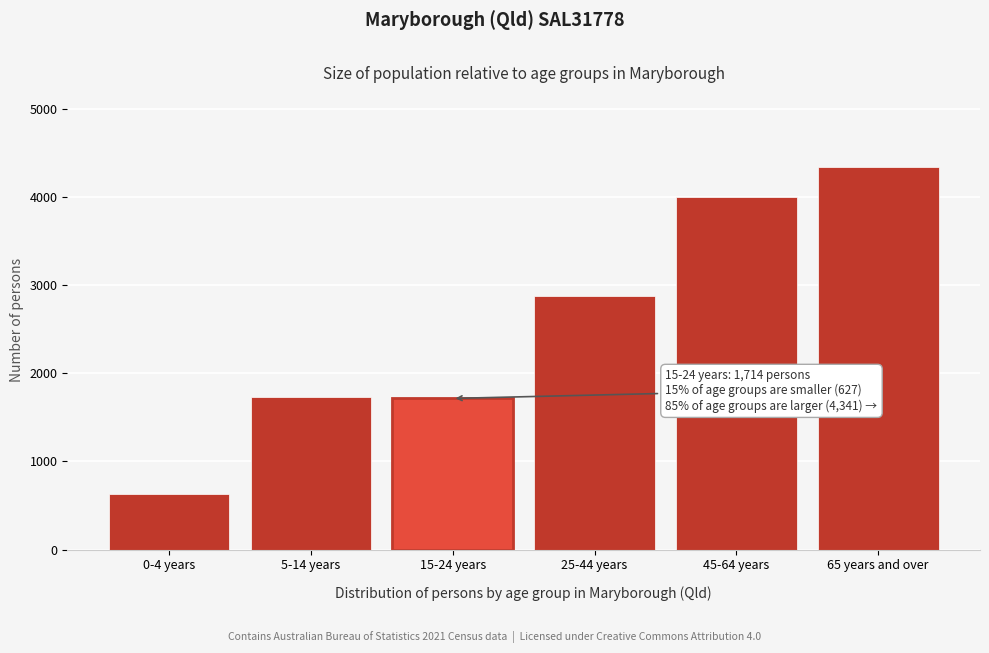

What is the label of the 6th bar from the right?

0-4 years